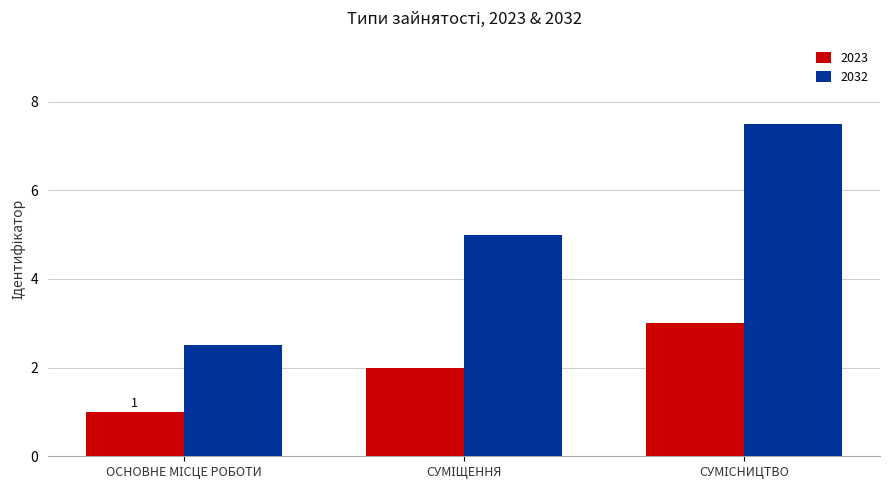

What is the lowest value of the 2023 series?

1.0